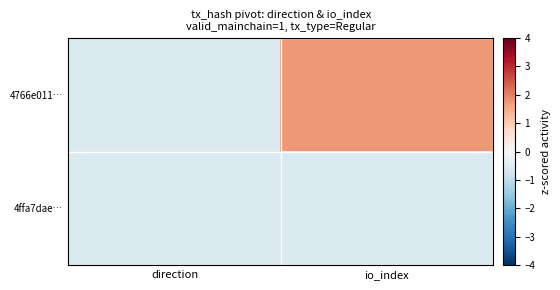

What is the difference between the highest and lowest values at io_index?

2.3